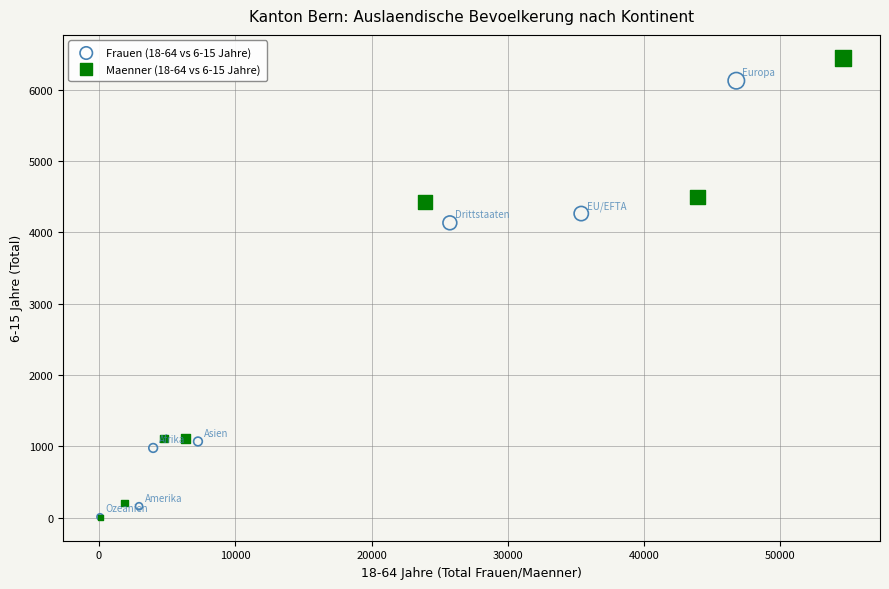

Which series has the widest spread of Y values?

Maenner (18-64 vs 6-15 Jahre)